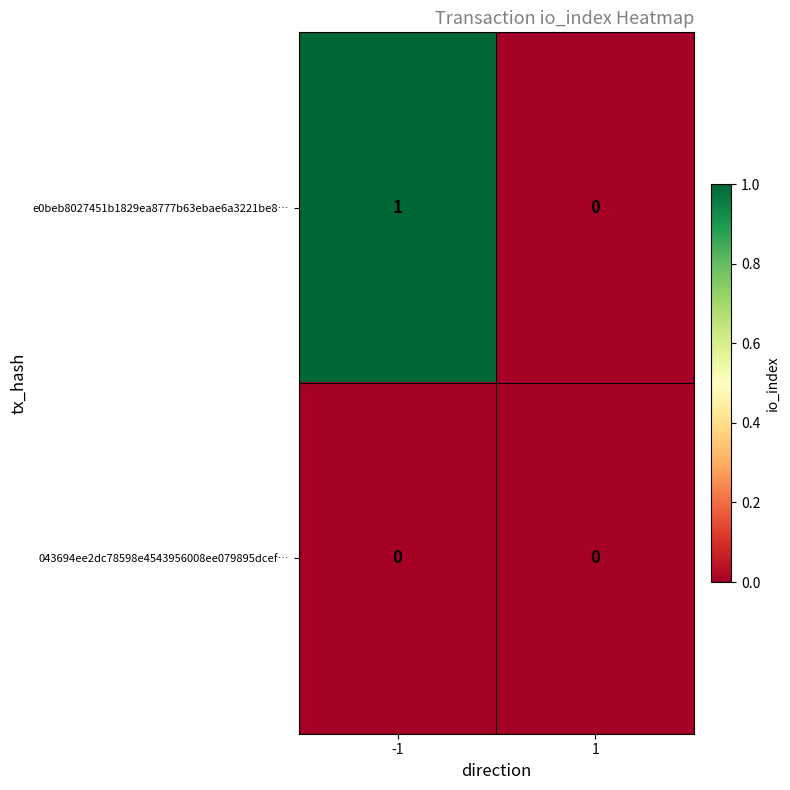

Reading left to right, extract all data points from this chart.

e0beb8027451b1829ea8777b63ebae6a3221be8…: 1	0
043694ee2dc78598e4543956008ee079895dcef…: 0	0